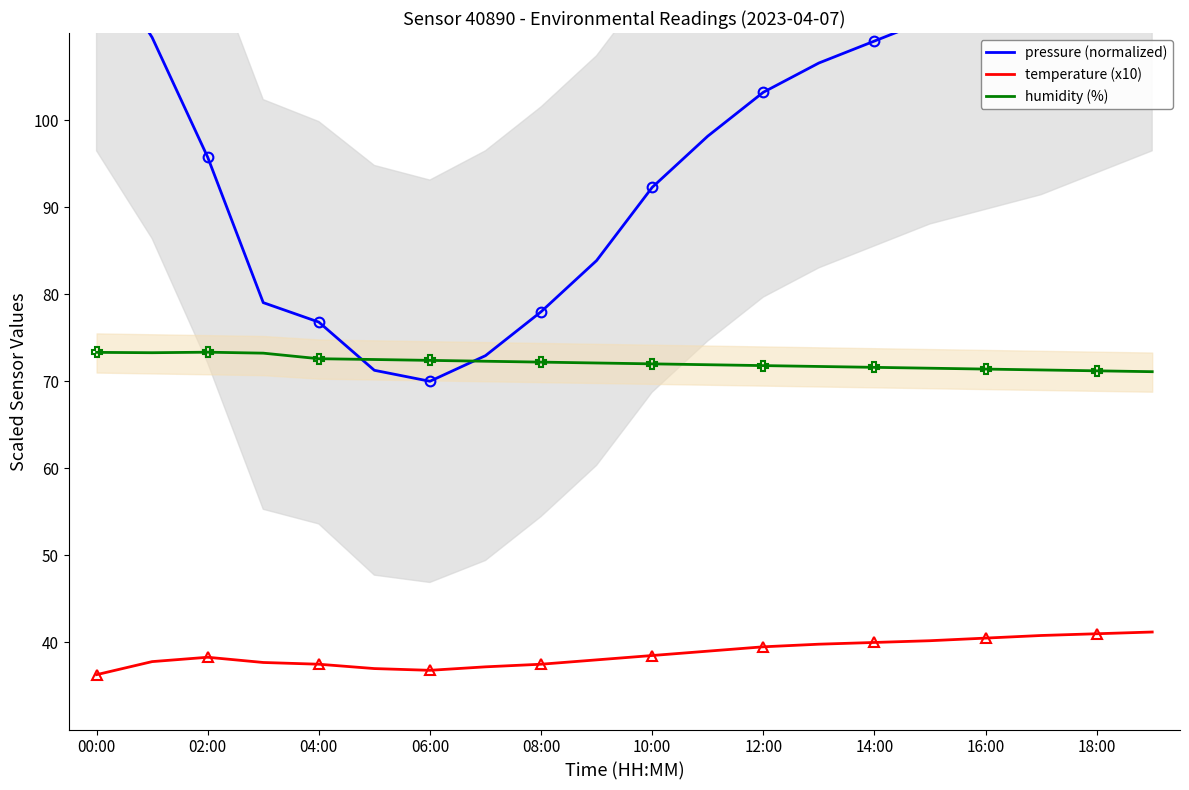

Where does the pressure (normalized) series first go above 103?

00:00